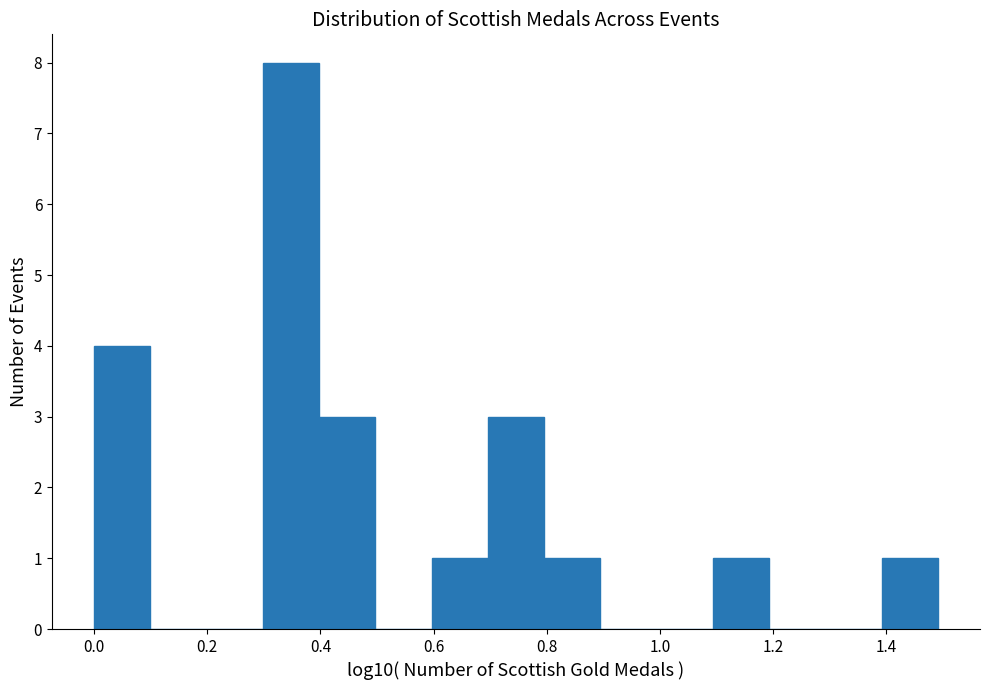

Reading left to right, transcribe this chart: for each bar, give the range it covers on the x-axis and its height. Neither the bar edges nor the heights are printed on the chart, so give them approximately, as read against the axes.

0.0 to 0.1: 4
0.1 to 0.2: 0
0.2 to 0.3: 0
0.3 to 0.4: 8
0.4 to 0.5: 3
0.5 to 0.6: 0
0.6 to 0.7: 1
0.7 to 0.8: 3
0.8 to 0.9: 1
0.9 to 1.0: 0
1.0 to 1.1: 0
1.1 to 1.2: 1
1.2 to 1.3: 0
1.3 to 1.4: 0
1.4 to 1.5: 1